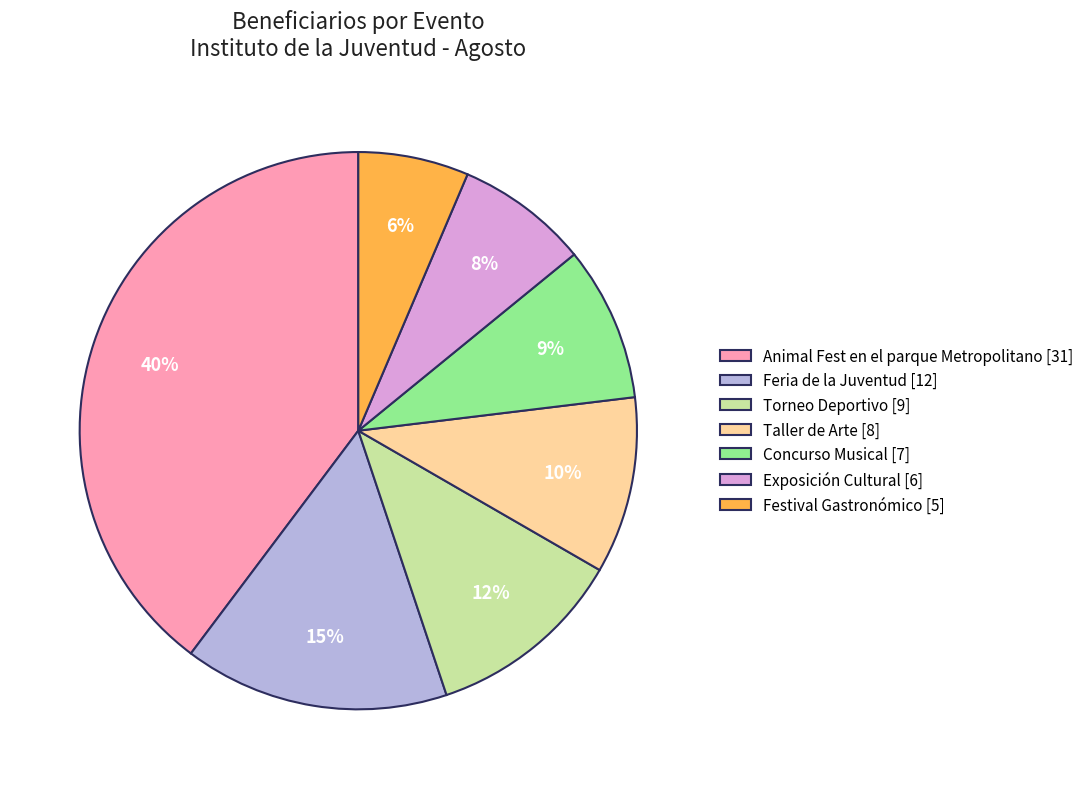

Which slice is the smallest?

Festival Gastronómico [5]